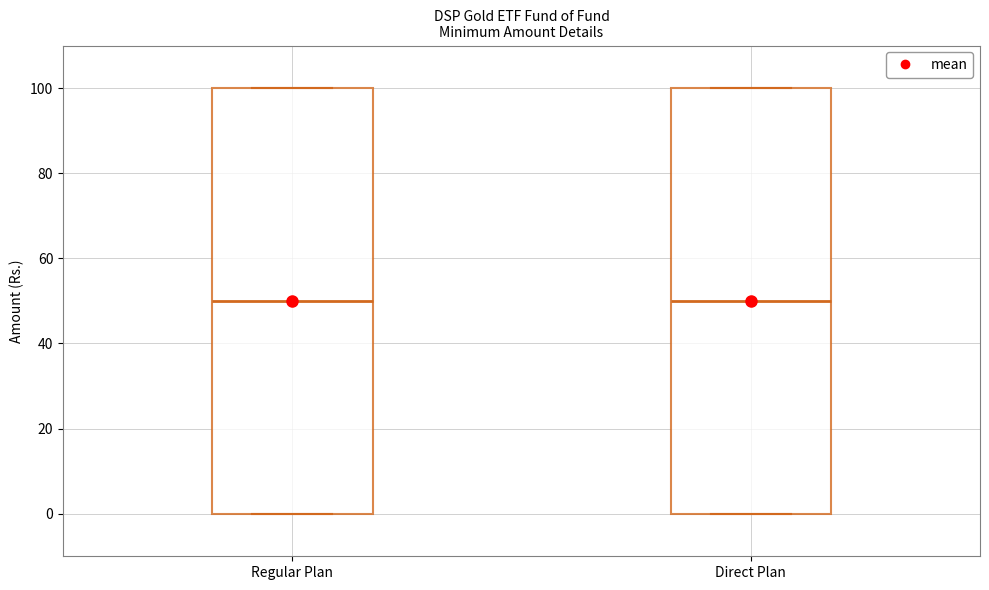

Reading left to right, read every box against the y-axis: the position of its median line, the range the box covers, and the ends of its whiskers. The values are not printed on the chart, so give them approximately, as read against the axis.

Regular Plan: median 50, box 0 to 100, whiskers 0 to 100
Direct Plan: median 50, box 0 to 100, whiskers 0 to 100